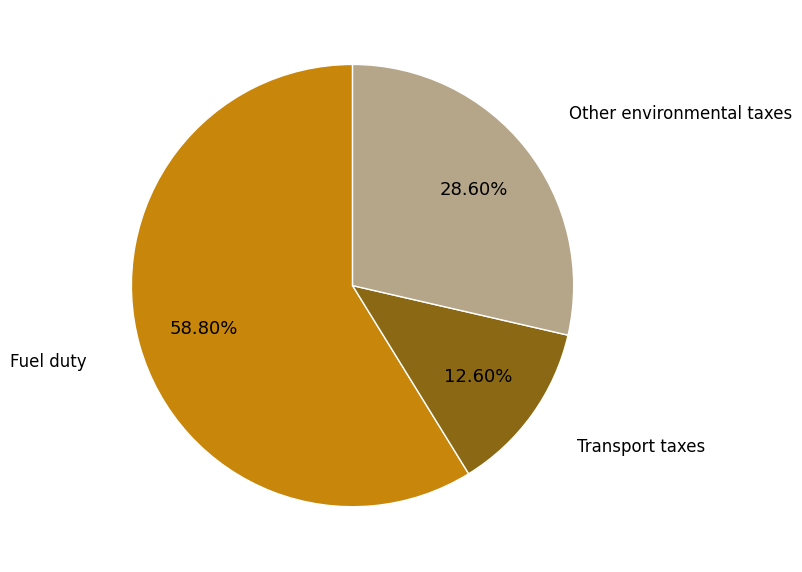

Does any single category account for the majority?

Yes